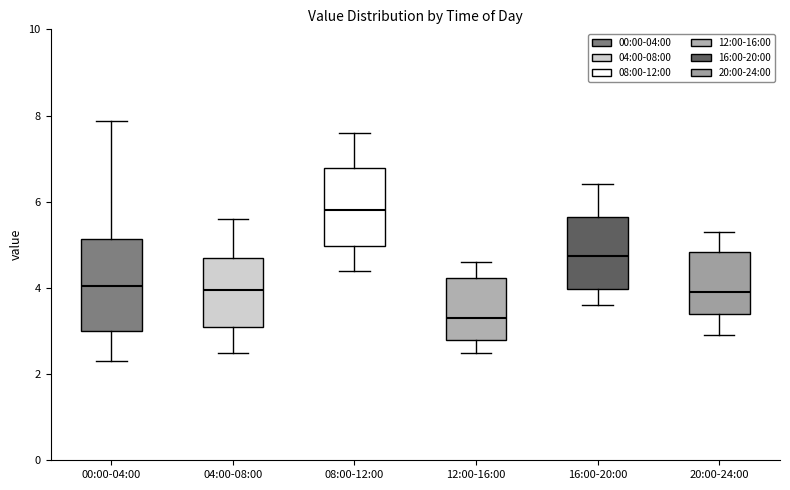

Reading left to right, transcribe this box plot: for each box, give where its median line is, the range the box spans, and where its two whiskers end, as read against the y-axis. The values are not printed on the chart, so give them approximately, as read against the axis.

00:00-04:00: median 4.0, box 3.0 to 5.2, whiskers 2.4 to 7.8
04:00-08:00: median 4.0, box 3.2 to 4.8, whiskers 2.6 to 5.6
08:00-12:00: median 5.8, box 5.0 to 6.8, whiskers 4.4 to 7.6
12:00-16:00: median 3.4, box 2.8 to 4.2, whiskers 2.6 to 4.6
16:00-20:00: median 4.8, box 4.0 to 5.6, whiskers 3.6 to 6.4
20:00-24:00: median 4.0, box 3.4 to 4.8, whiskers 3.0 to 5.4